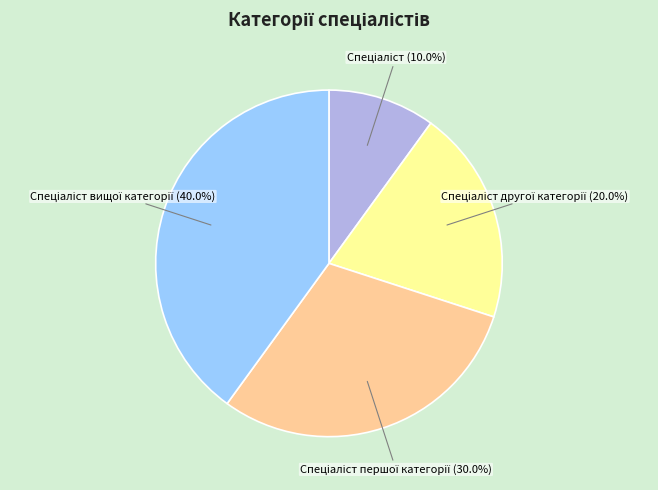

How many segments does this pie chart have?

4